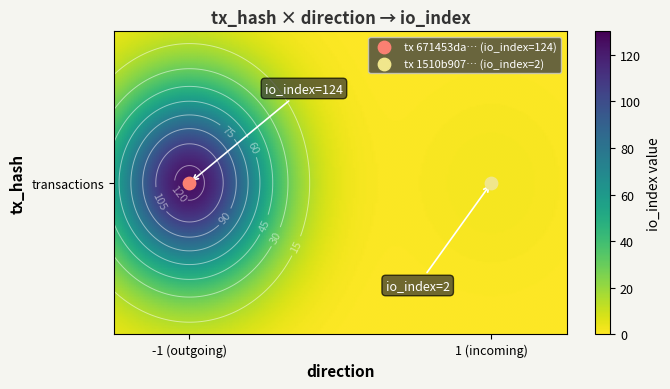

Between direction and io_index, which series saw the biggest shift?

671453da17f5f5c8012c5b95f9cbdd63c64bb84